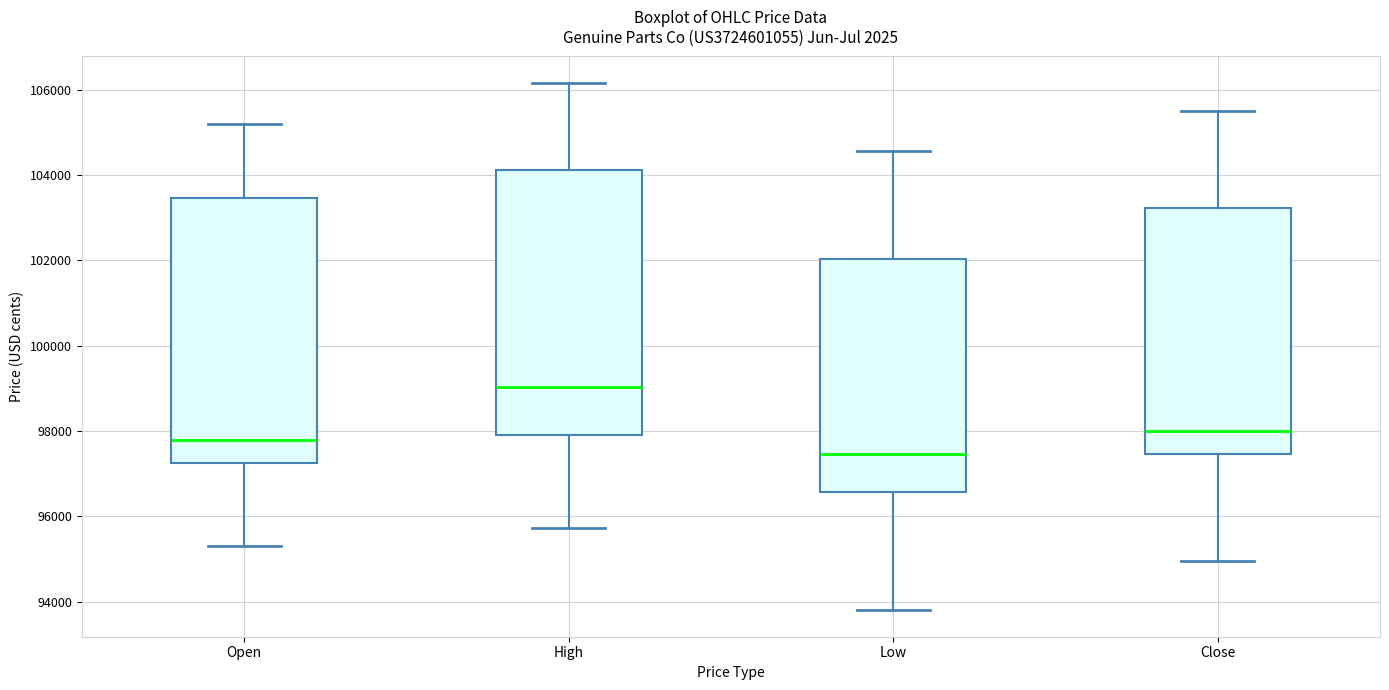

Reading left to right, read every box against the y-axis: the position of its median line, the range the box covers, and the ends of its whiskers. The values are not printed on the chart, so give them approximately, as read against the axis.

Open: median 97800, box 97200 to 103400, whiskers 95400 to 105200
High: median 99000, box 98000 to 104200, whiskers 95800 to 106200
Low: median 97400, box 96600 to 102000, whiskers 93800 to 104600
Close: median 98000, box 97400 to 103200, whiskers 95000 to 105400